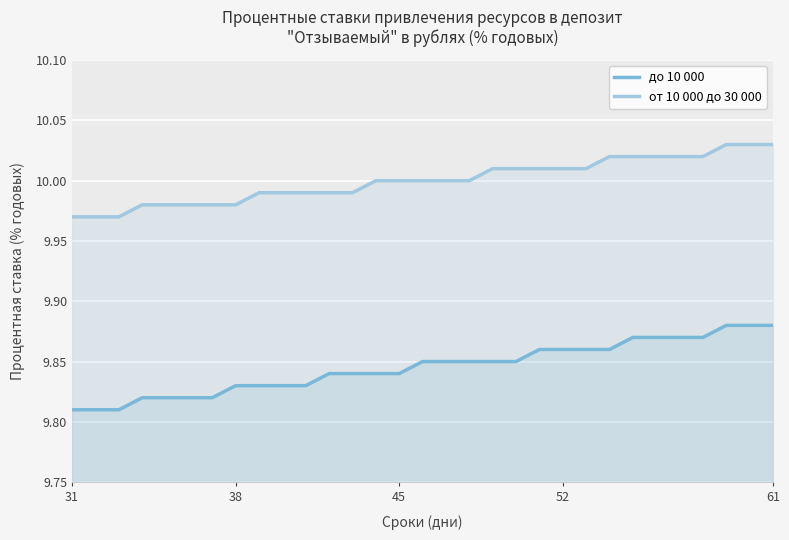

Which series has the widest spread of values?

до 10 000